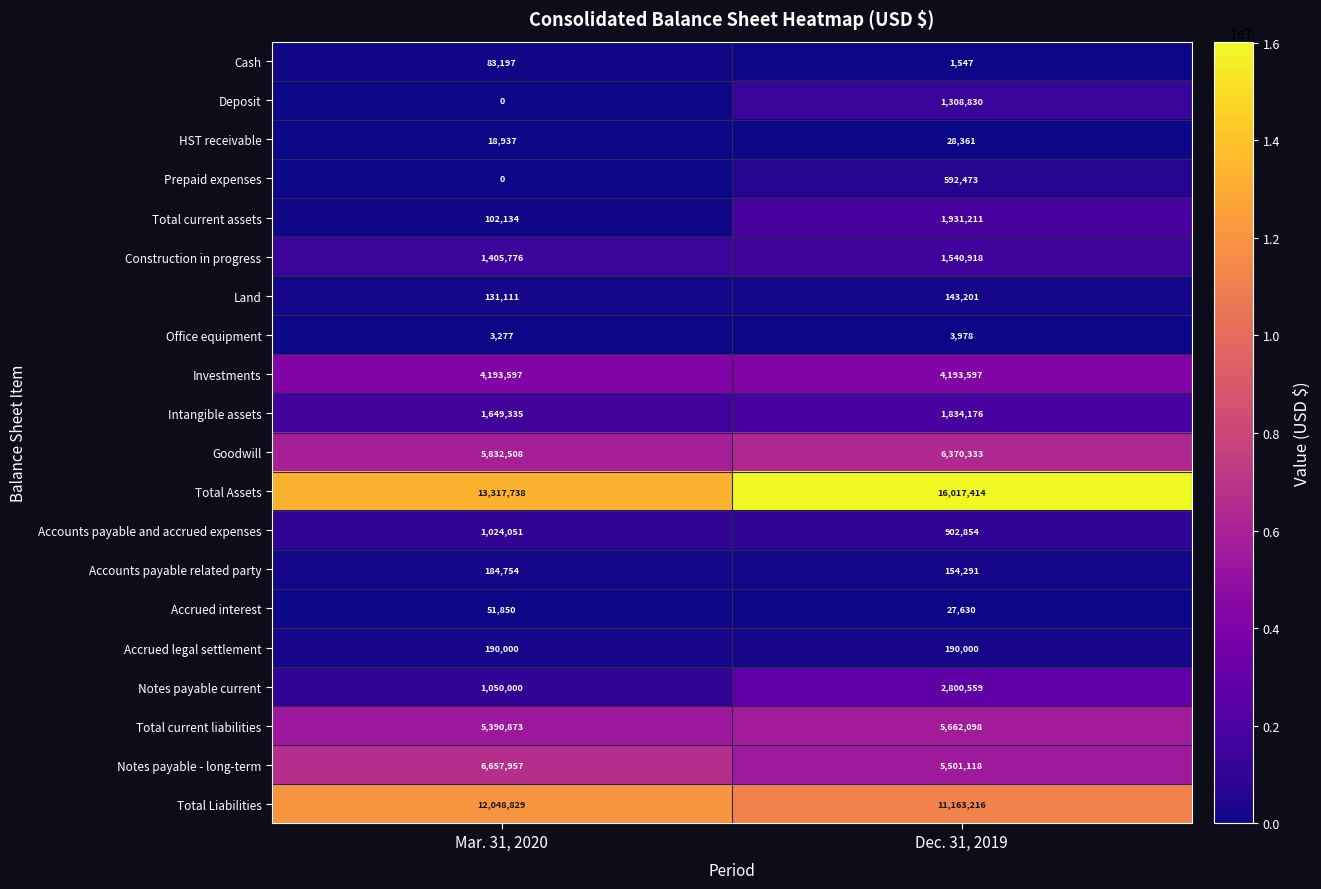

Is it true that Notes payable - long-term equals 2876876 at Dec. 31, 2019?

False